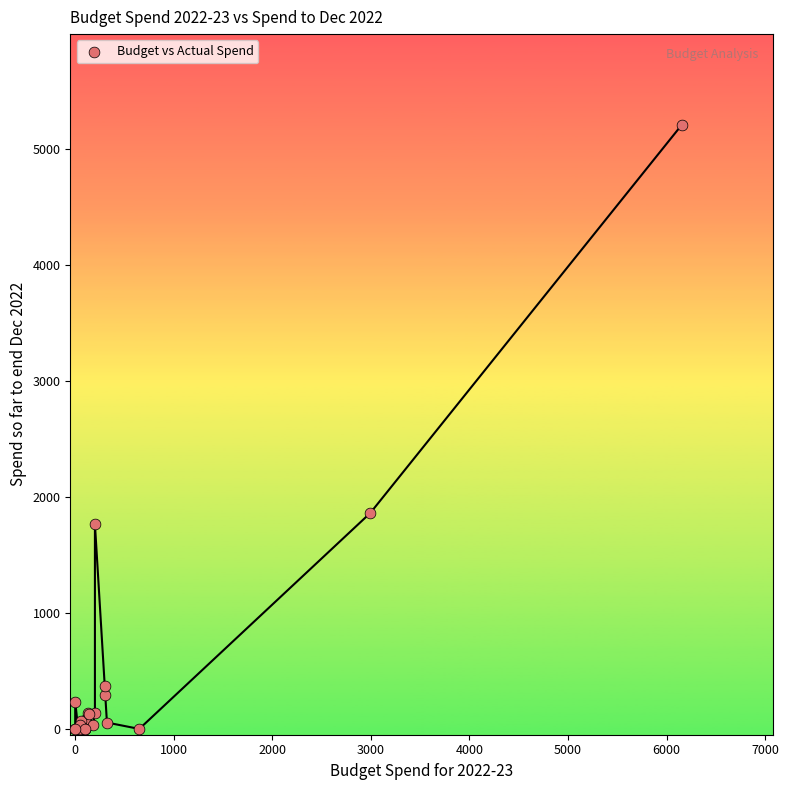

What Y value in the scatter plot is closest to 2602?

1860.4